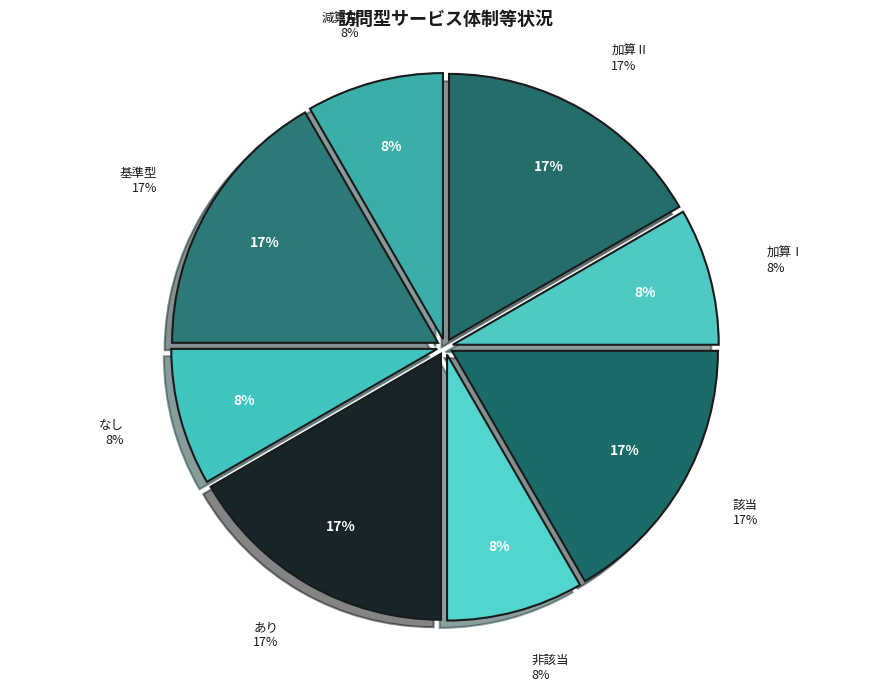

Approximately how many times larger is the value at なし compared to 基準型?

0.5